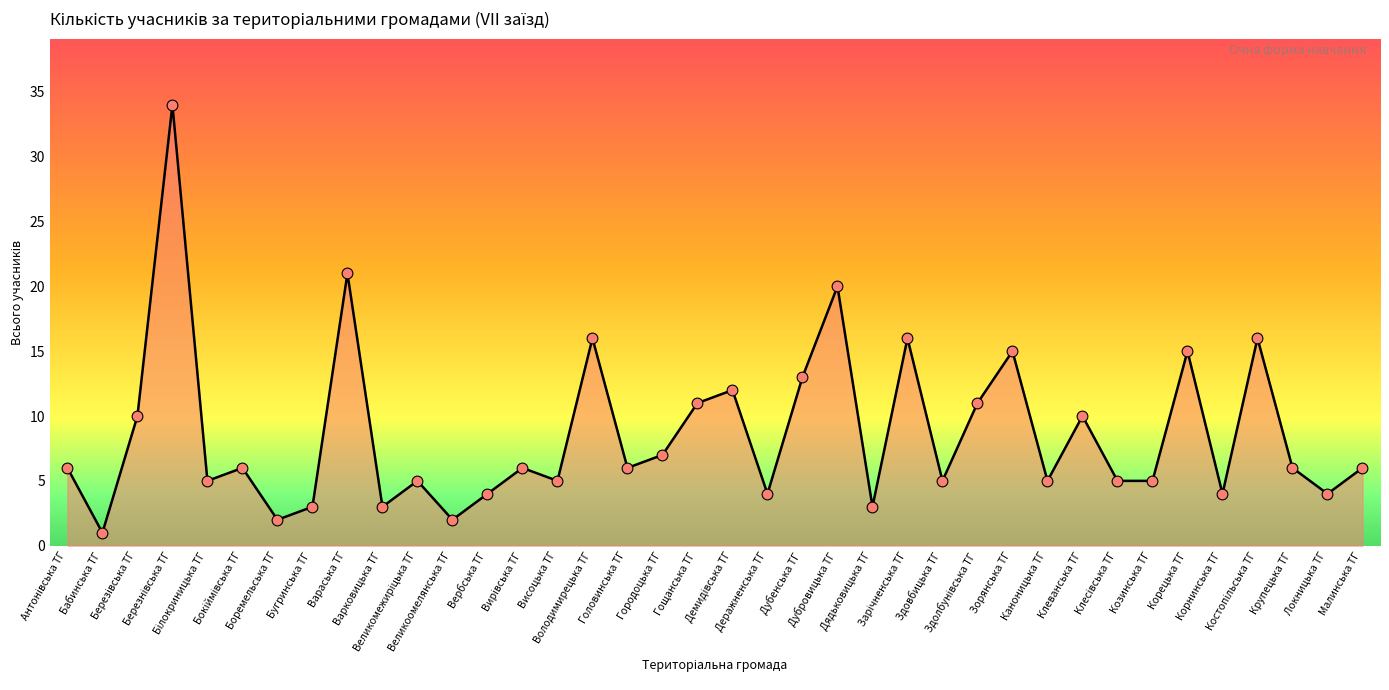

What is the difference between the maximum and minimum values?

33